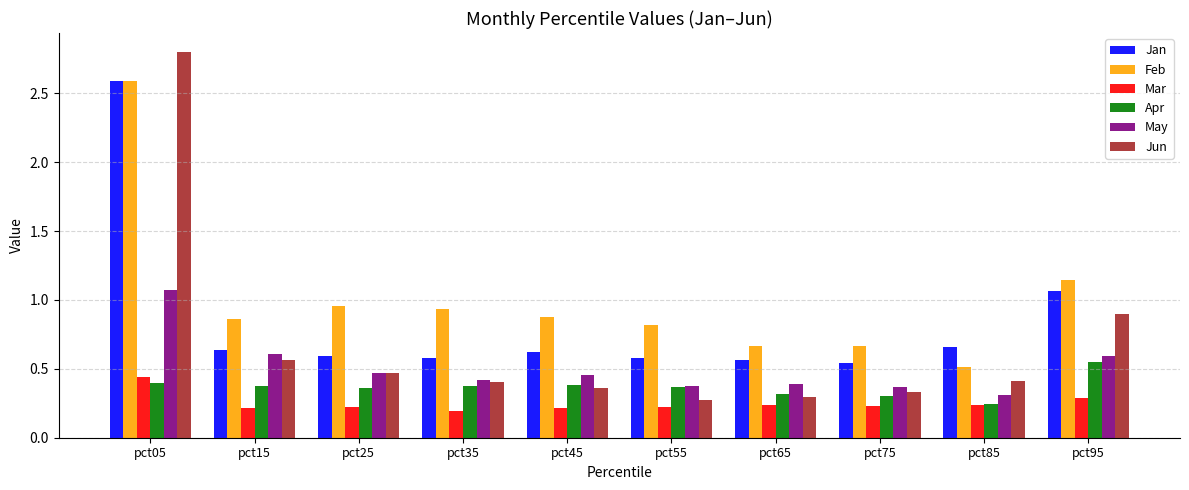

What is the sum of all Feb values?

10.0